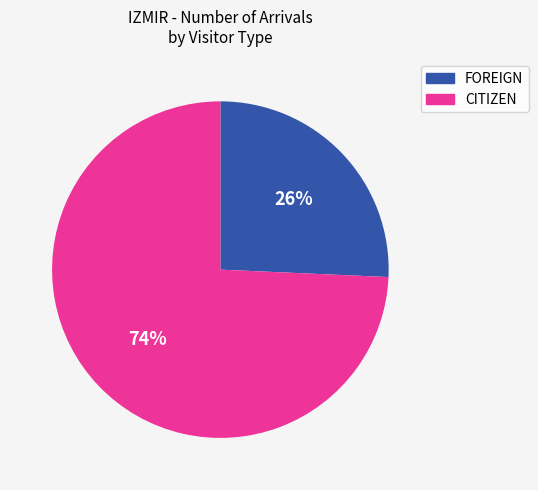

The FOREIGN slice represents 32% of the pie. True or false?

False